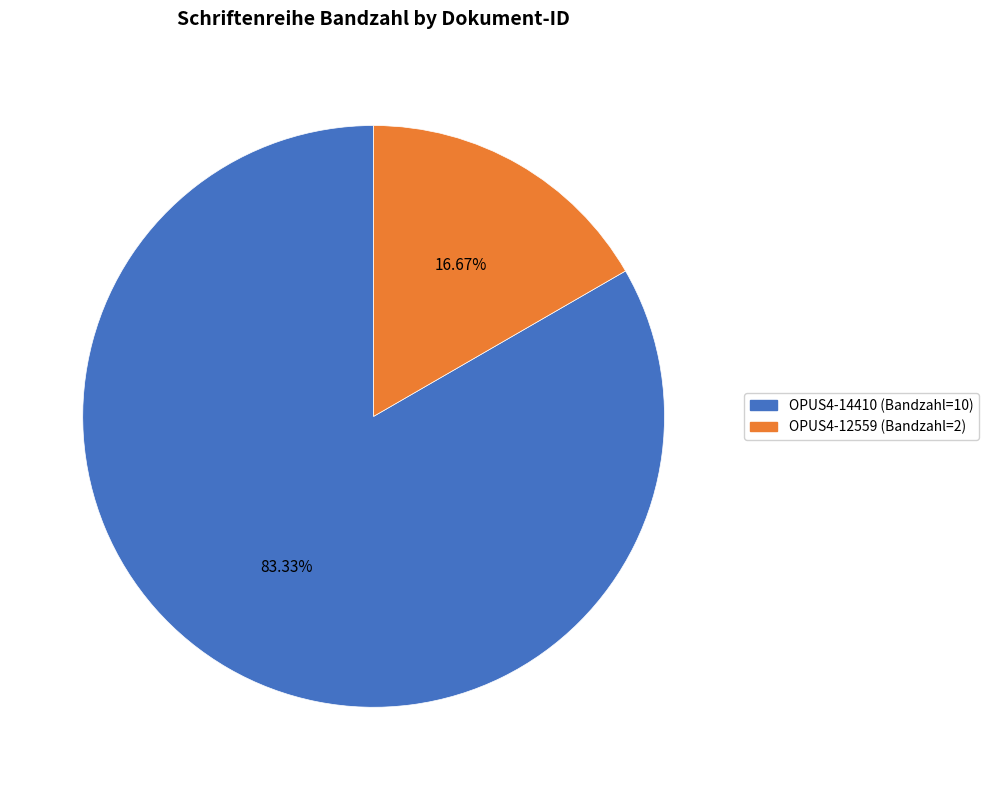

Between OPUS4-12559 and OPUS4-14410, which is larger?

OPUS4-14410